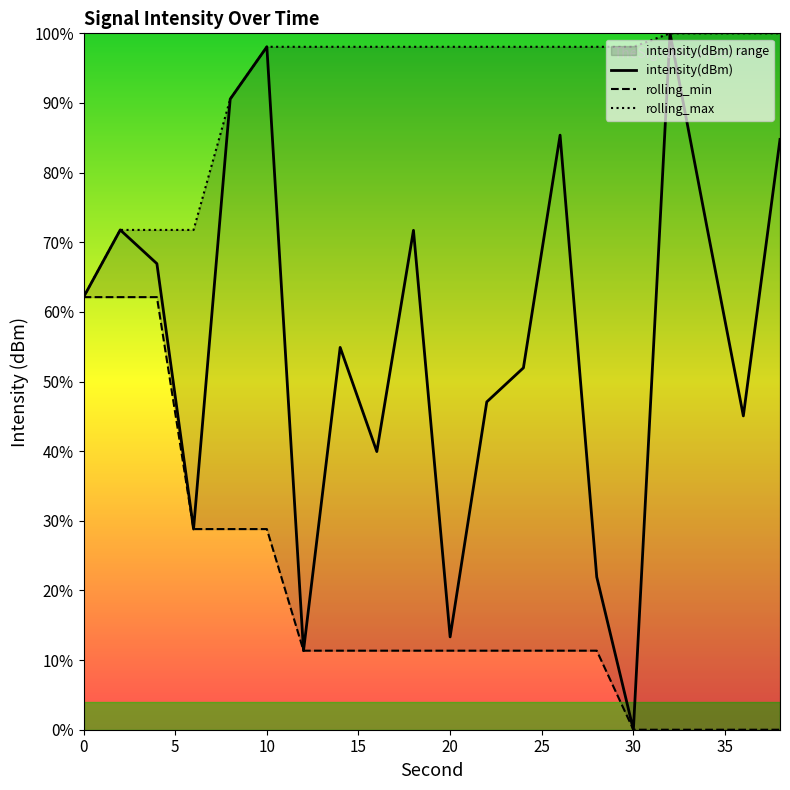

What is the total value across all series at 0?

186.4